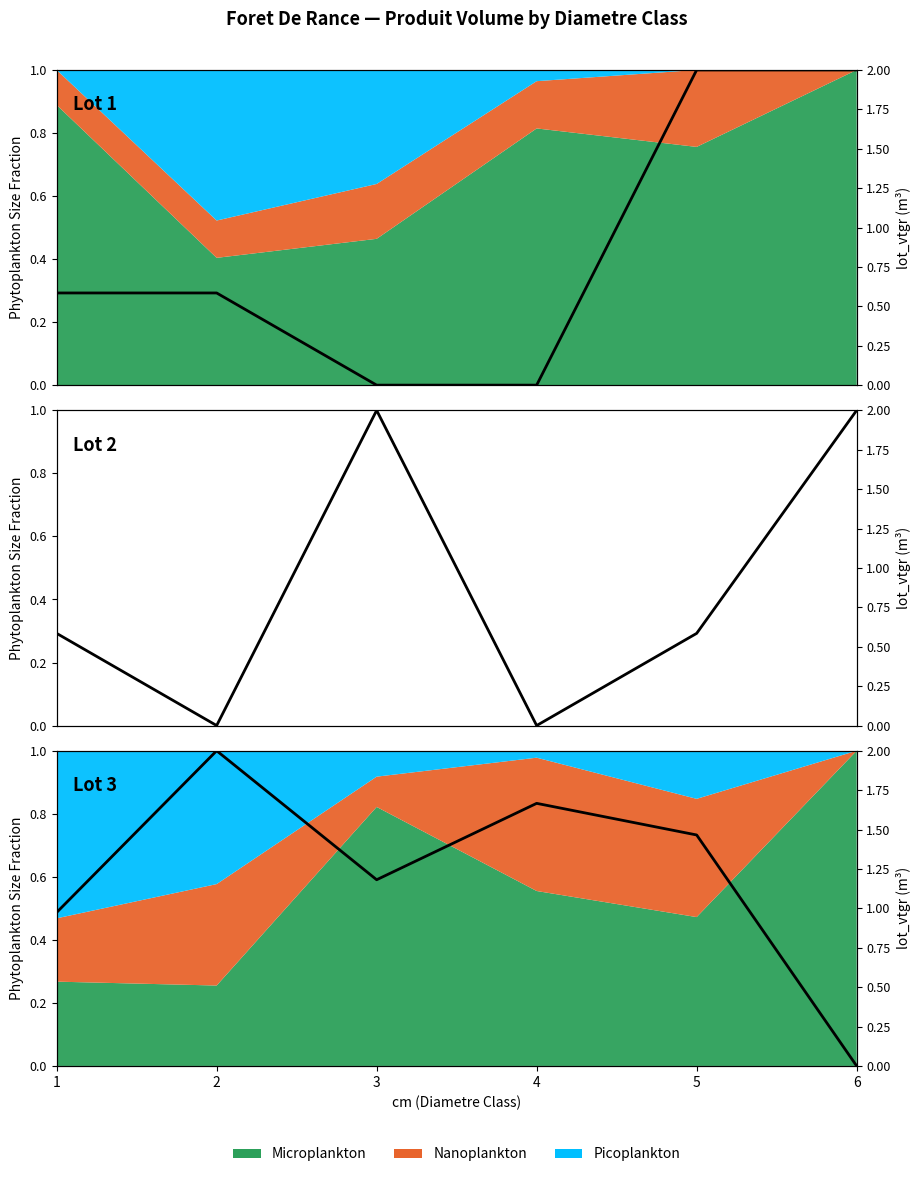

In produit_vtgr, how many points are higher than both neighbors (excluding endpoints)?

2